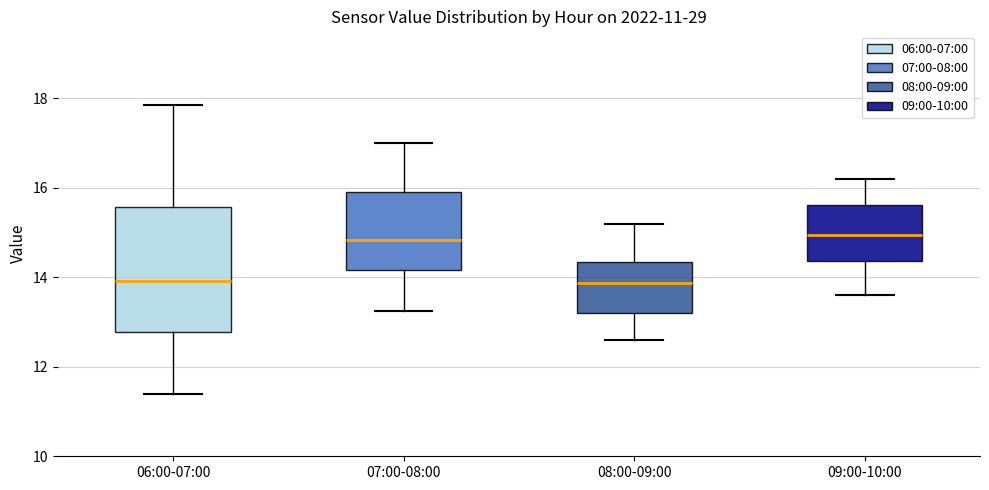

Reading left to right, transcribe this box plot: for each box, give where its median line is, the range the box spans, and where its two whiskers end, as read against the y-axis. The values are not printed on the chart, so give them approximately, as read against the axis.

06:00-07:00: median 14.0, box 12.8 to 15.6, whiskers 11.4 to 17.8
07:00-08:00: median 14.8, box 14.2 to 16.0, whiskers 13.2 to 17.0
08:00-09:00: median 13.8, box 13.2 to 14.4, whiskers 12.6 to 15.2
09:00-10:00: median 15.0, box 14.4 to 15.6, whiskers 13.6 to 16.2